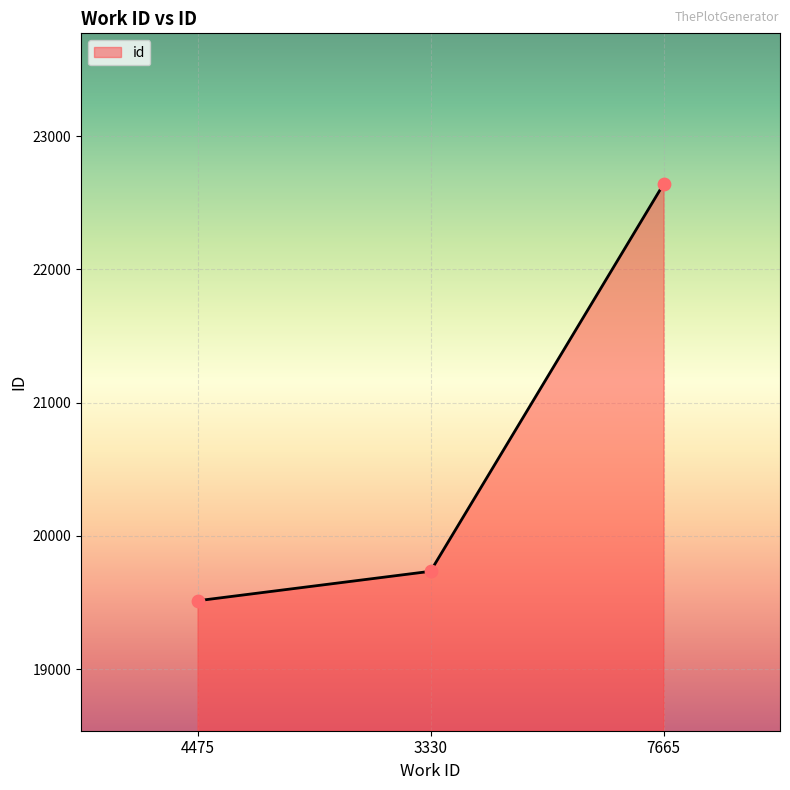

What is the change in value from 3330 to 7665?

+2906